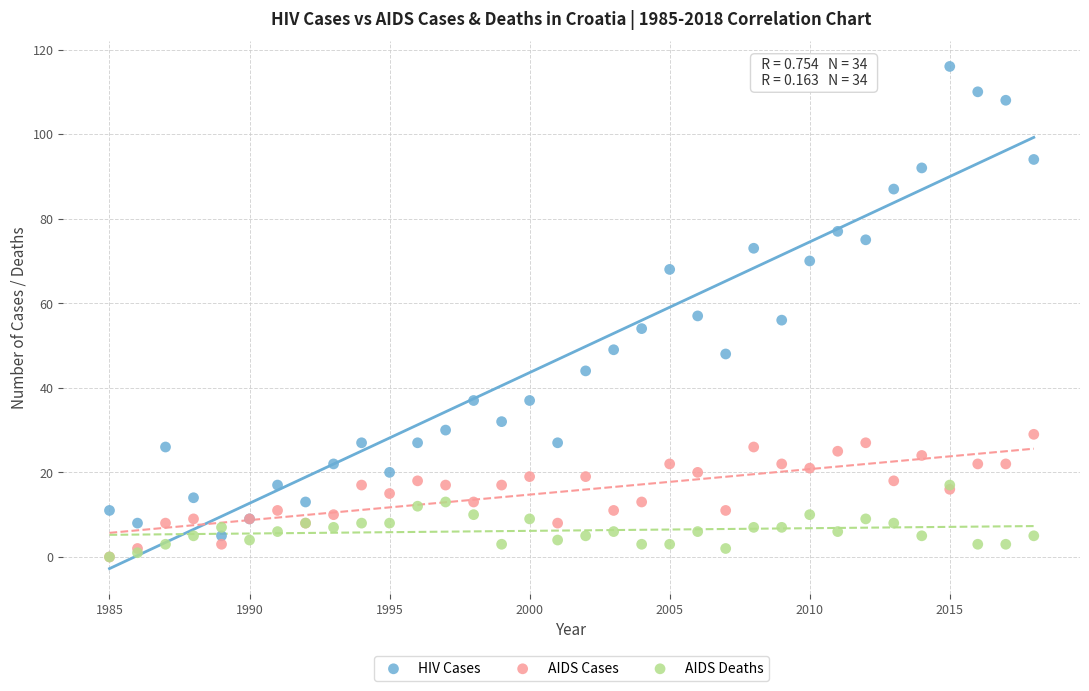

Which series contains the highest Y value?

HIV Cases